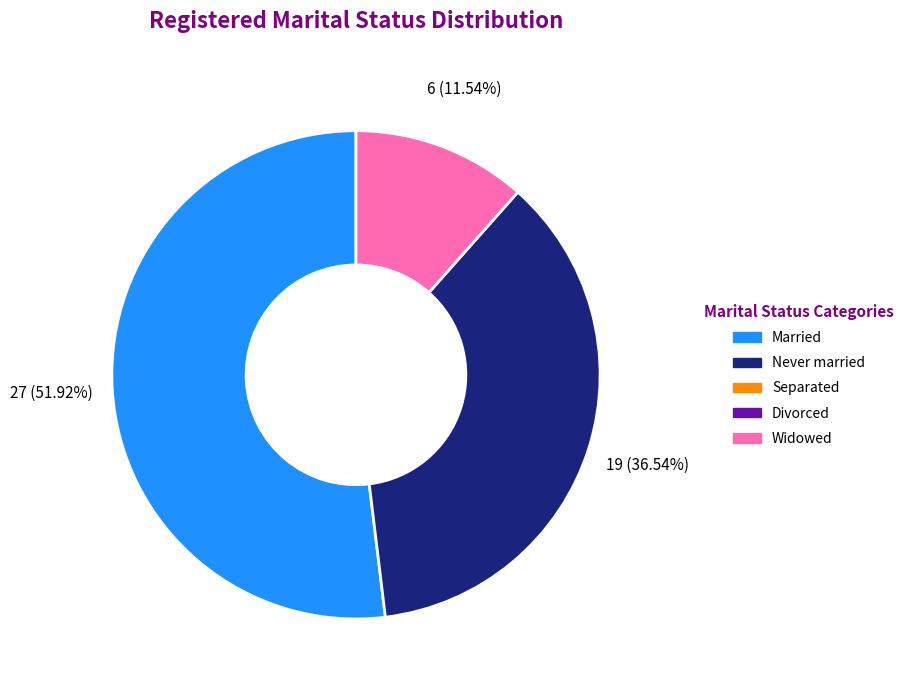

Is there any slice that represents more than half of the pie?

Yes